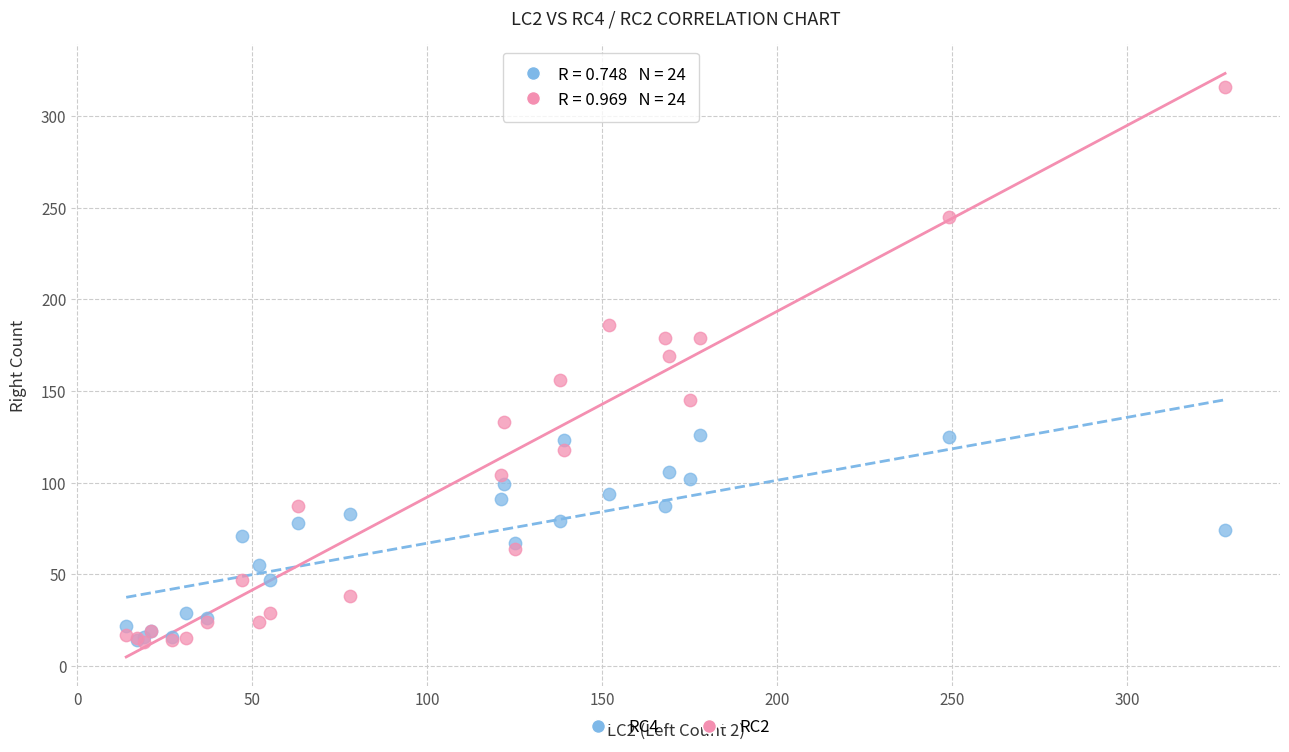

Which series contains the highest Y value?

RC2